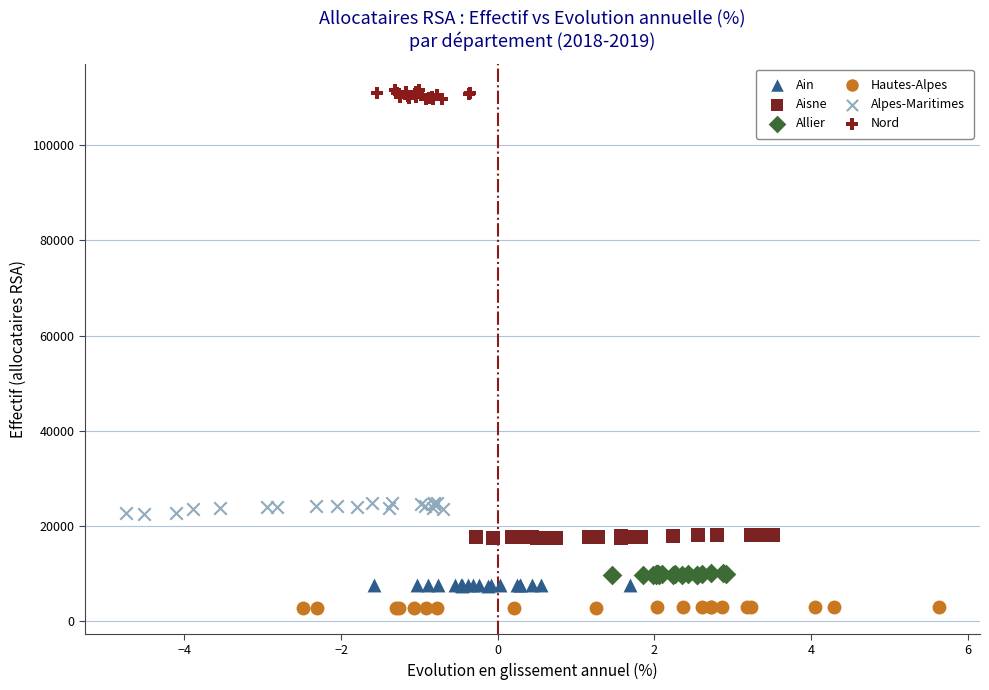

What are all the series names shown in the legend?

Ain, Aisne, Allier, Hautes-Alpes, Alpes-Maritimes, Nord